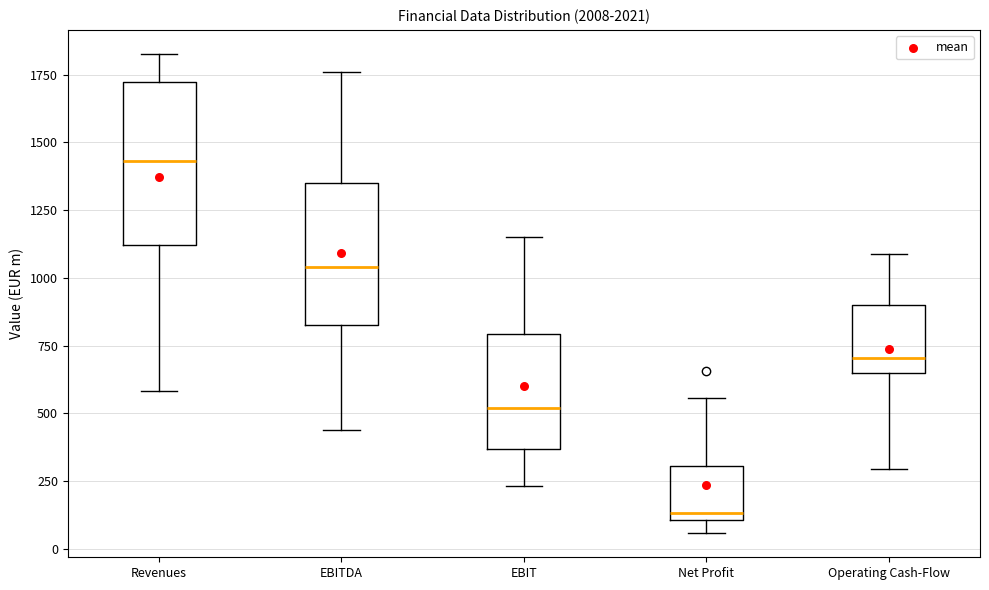

Reading left to right, transcribe this box plot: for each box, give where its median line is, the range the box spans, and where its two whiskers end, as read against the y-axis. The values are not printed on the chart, so give them approximately, as read against the axis.

Revenues: median 1450, box 1100 to 1700, whiskers 600 to 1850
EBITDA: median 1050, box 850 to 1350, whiskers 450 to 1750
EBIT: median 500, box 350 to 800, whiskers 250 to 1150
Net Profit: median 150, box 100 to 300, whiskers 50 to 550
Operating Cash-Flow: median 700, box 650 to 900, whiskers 300 to 1100